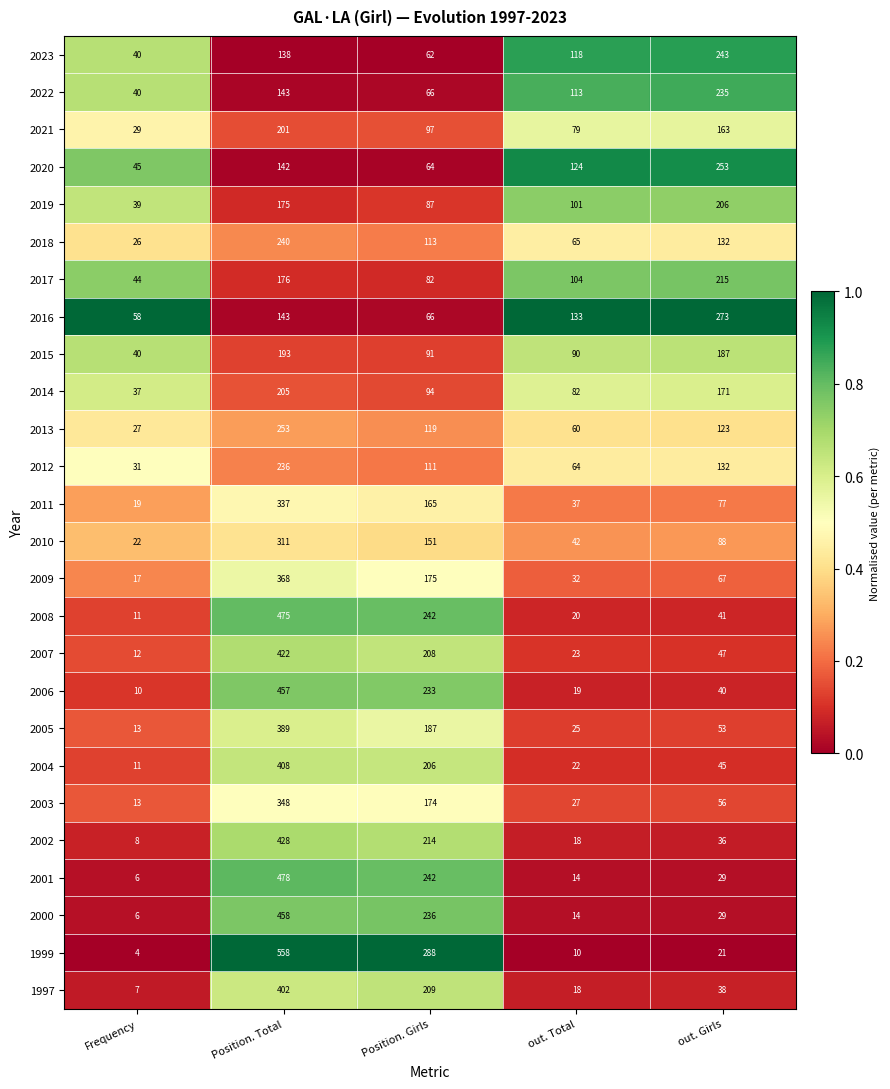

The value of 2013 at out. Girls is 123. True or false?

True